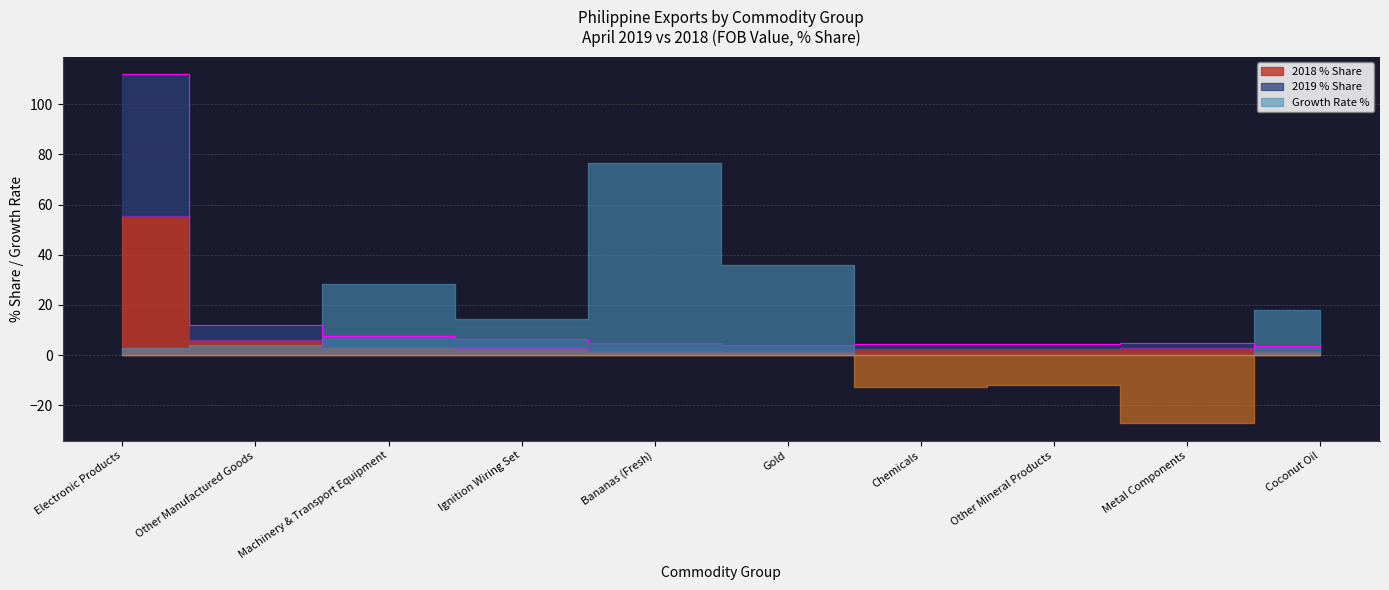

True or false: 2018 % Share and 2019 % Share intersect in this chart.

False